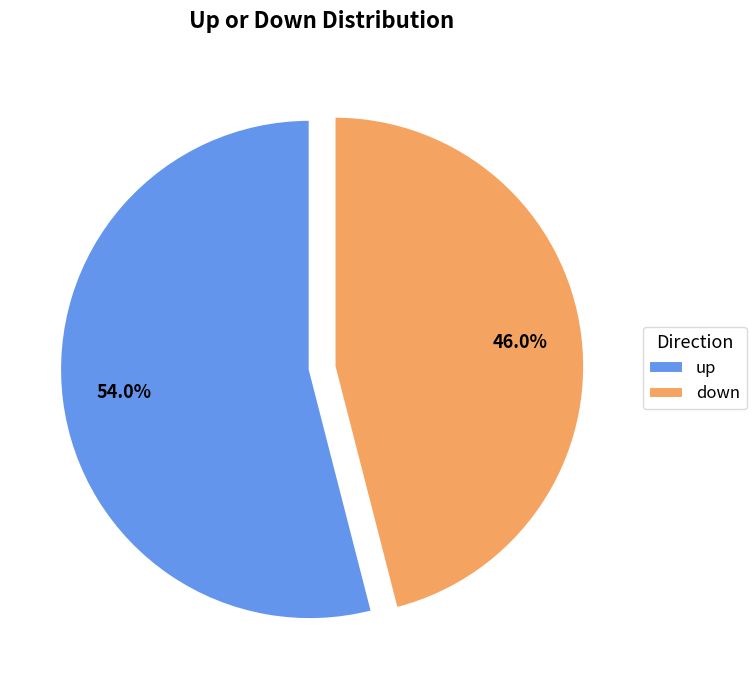

Which slice represents more than half of the pie?

up